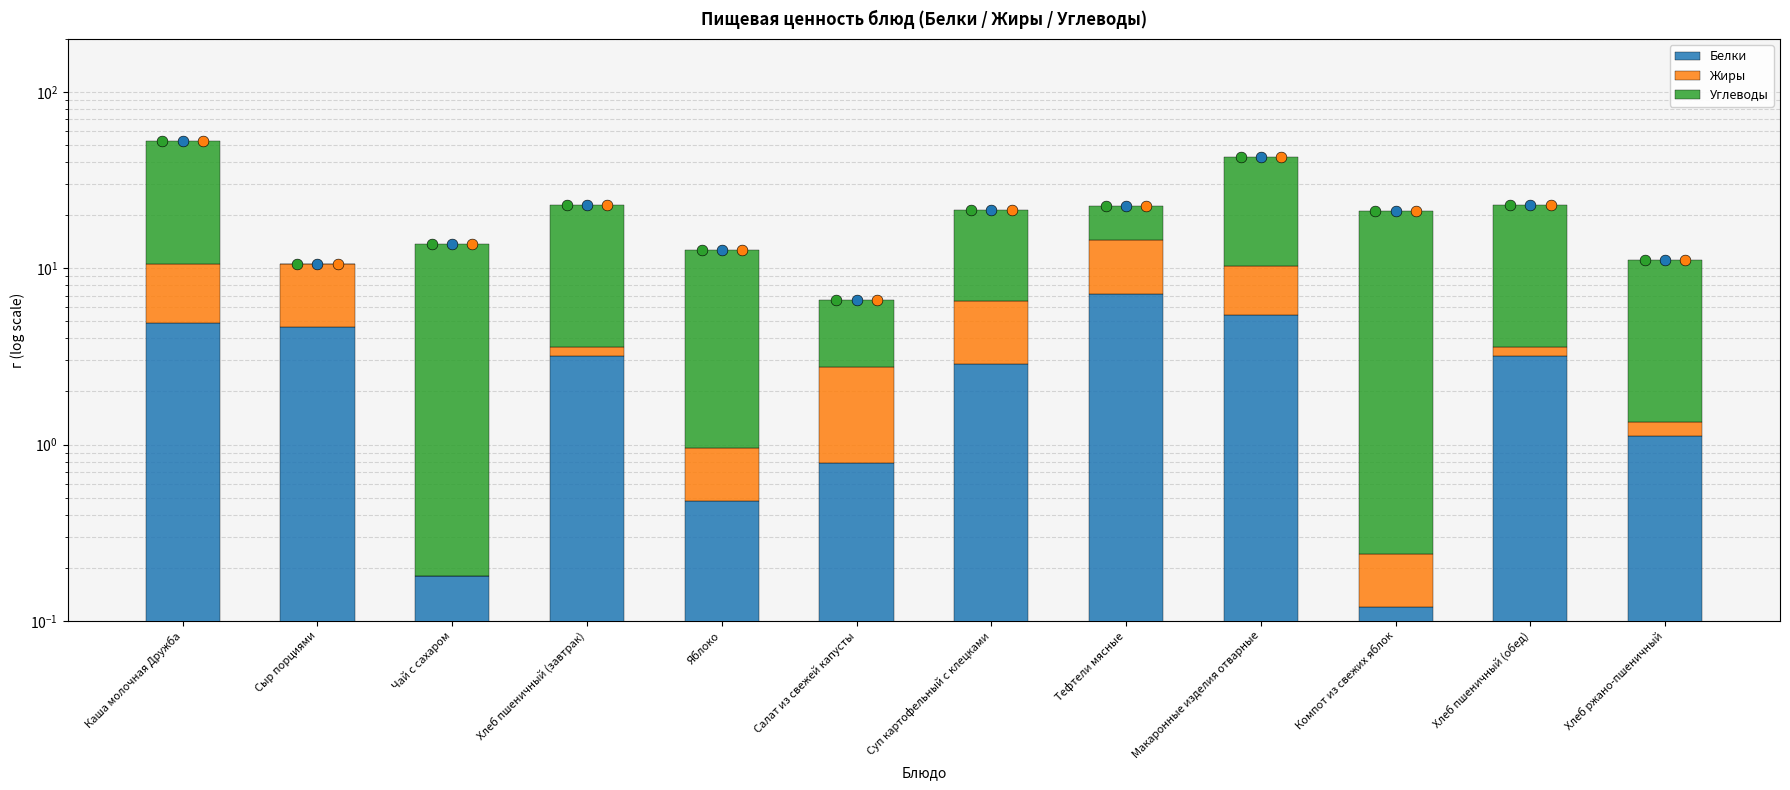

At which category is the sum across all series the highest?

Каша молочная Дружба